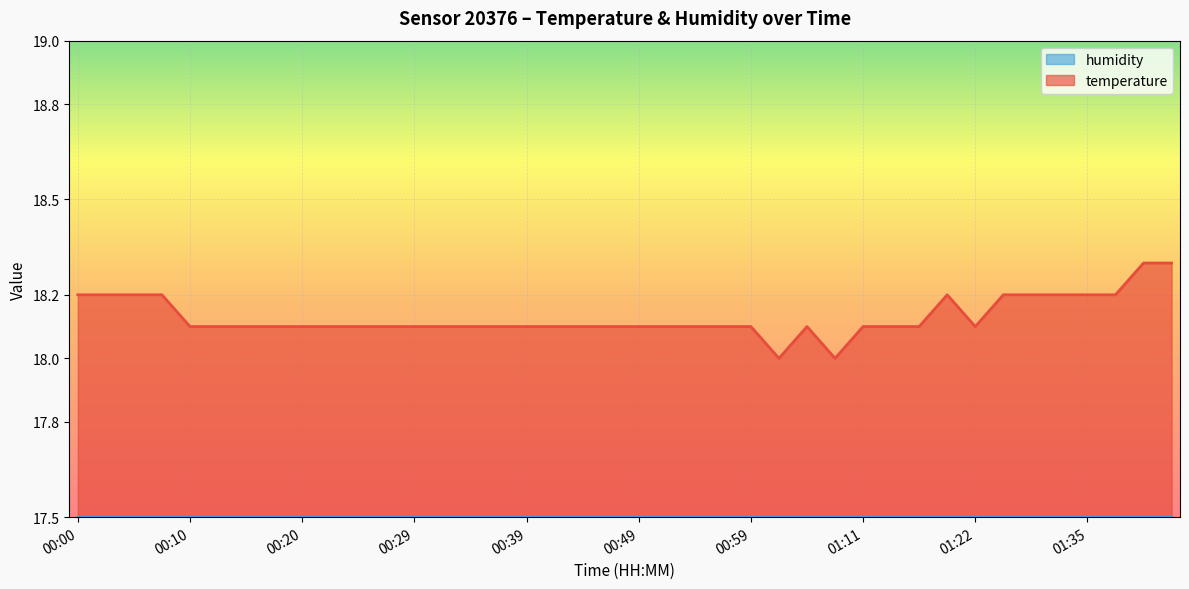

Between 01:32 and 01:11, which is larger?

01:32